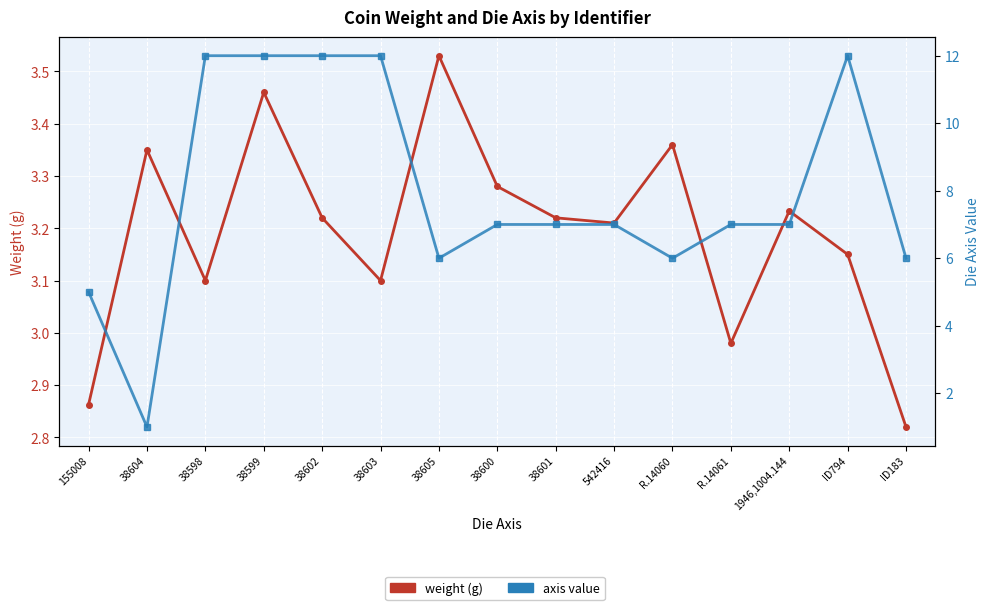

What is the approximate value of weight at ID794?

3.1